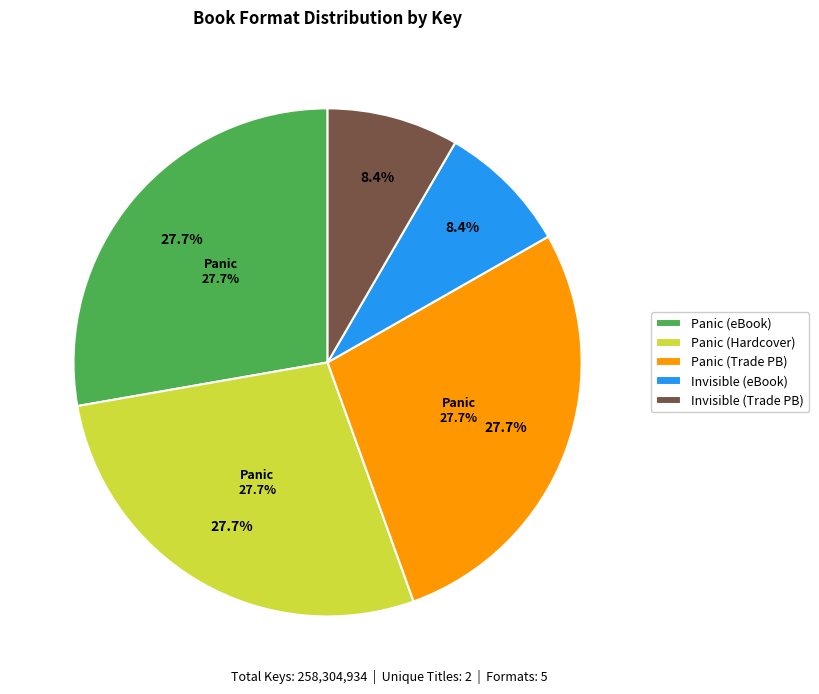

What percentage do 9781439107041 and 9781442408975 together represent?

36.1%